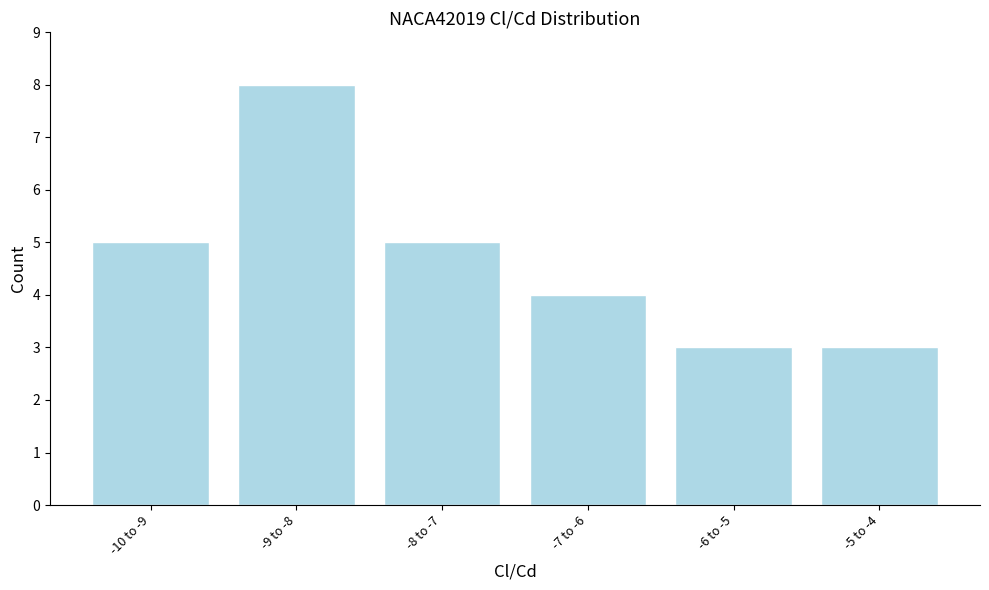

Reading right to left, what are all the values shown in this chart?

3	3	4	5	8	5